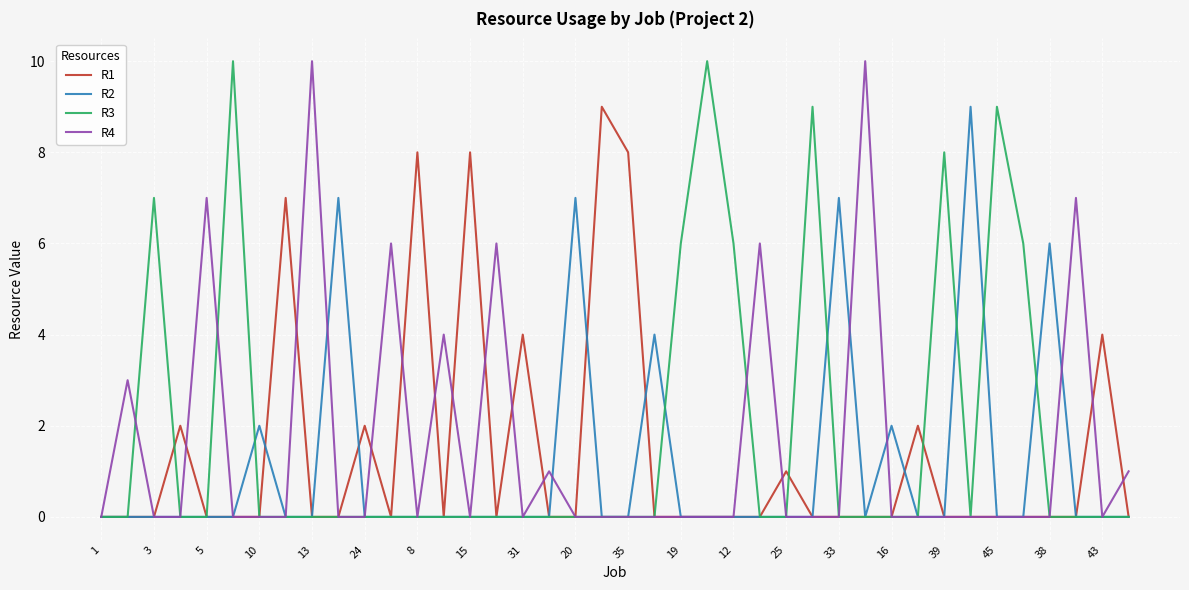

How many R2 values are between 0 and 1?

32